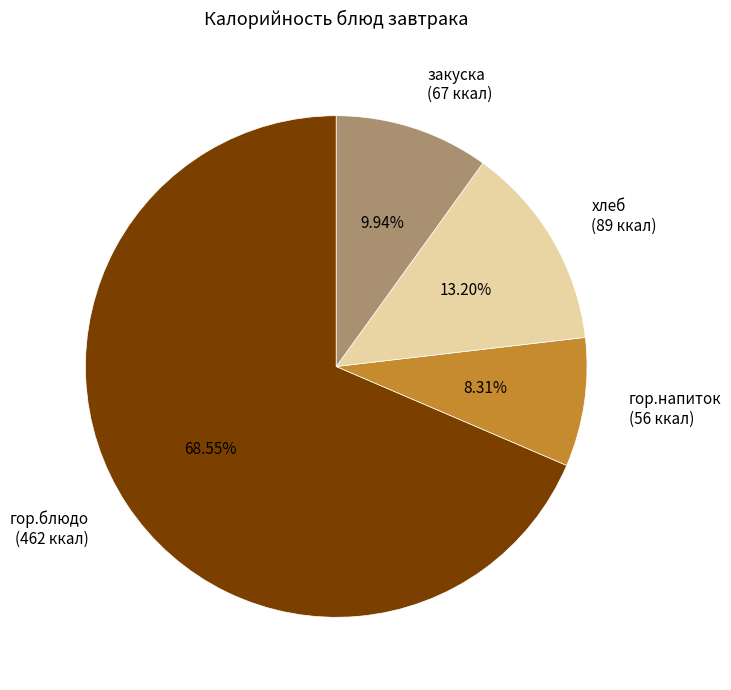

Which category has the biggest portion of the pie?

гор.блюдо